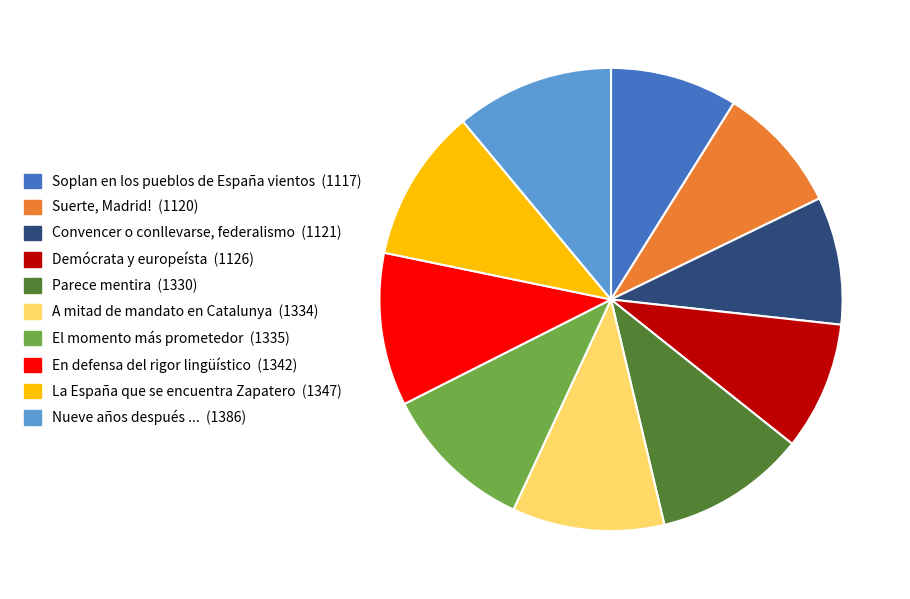

Is the sum of El momento más prometedor and En defensa del rigor lingüístico greater than half?

No